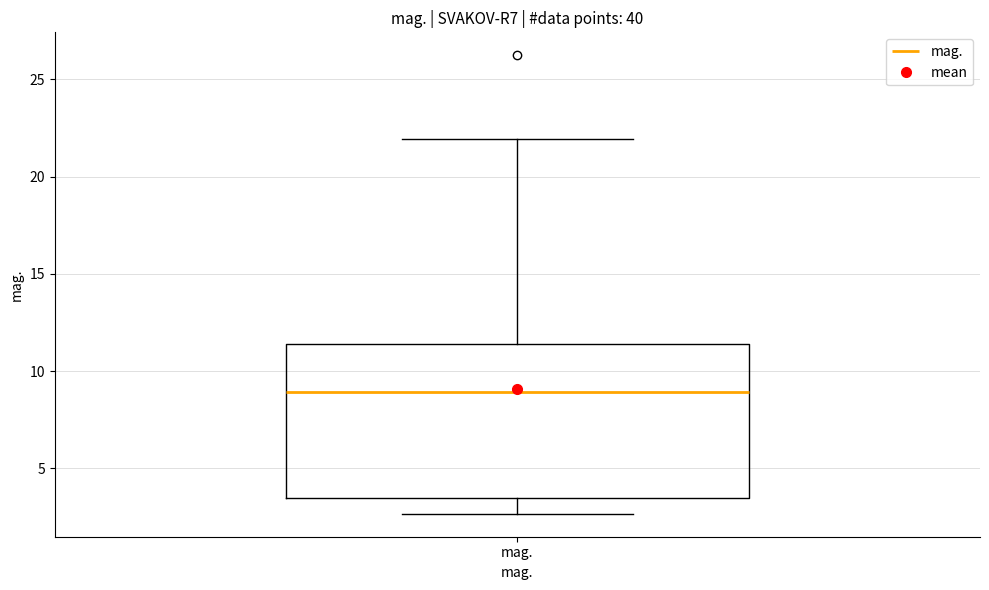

Transcribe this box plot: give where the median line is, the range the box spans, and where the two whiskers end, as read against the y-axis. The values are not printed on the chart, so give them approximately, as read against the axis.

median 9.0, box 3.5 to 11.5, whiskers 2.5 to 22.0